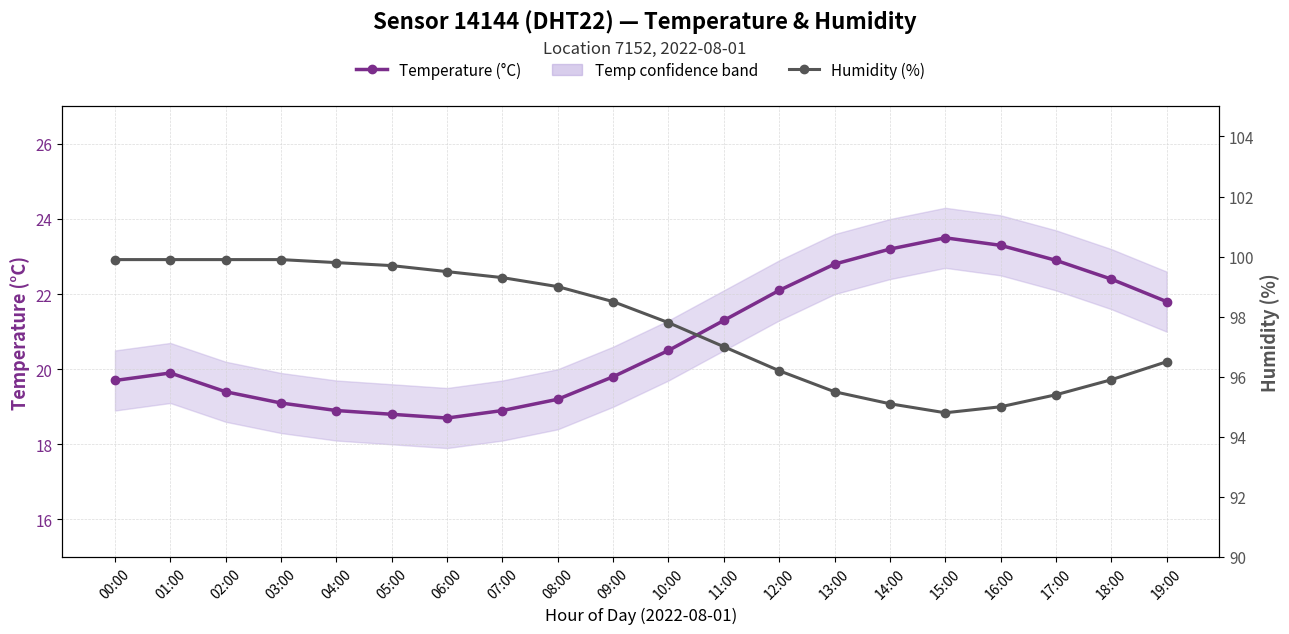

Which category has the lowest value across all series?

06:00